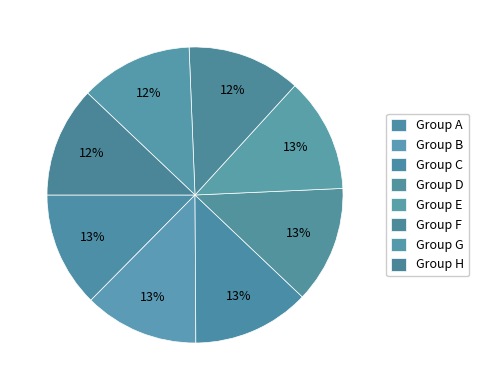

How many slices are in this pie chart?

8